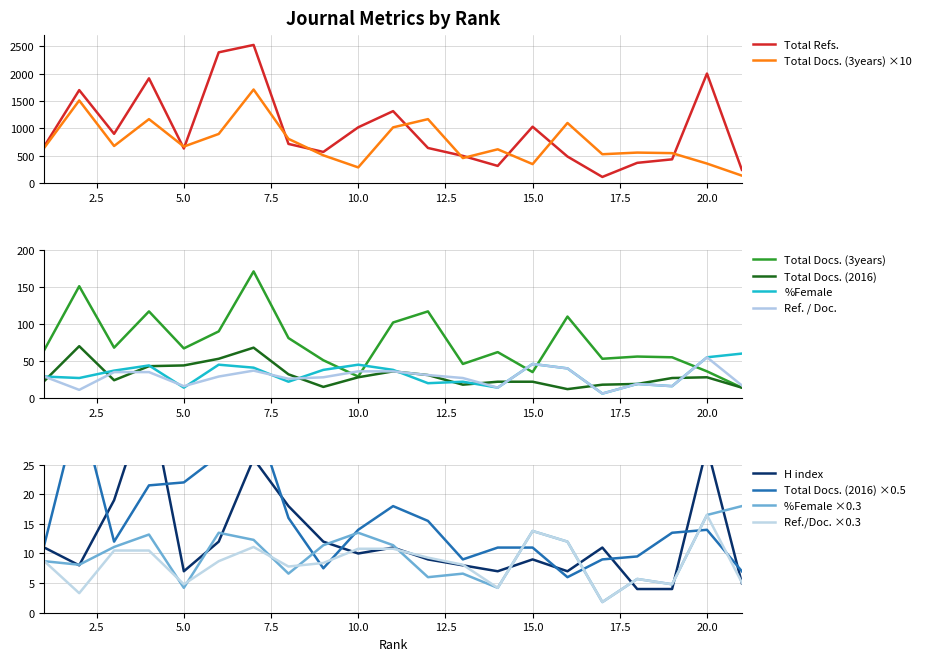

The value of Total Docs. (2016) at 13 is 18. True or false?

True